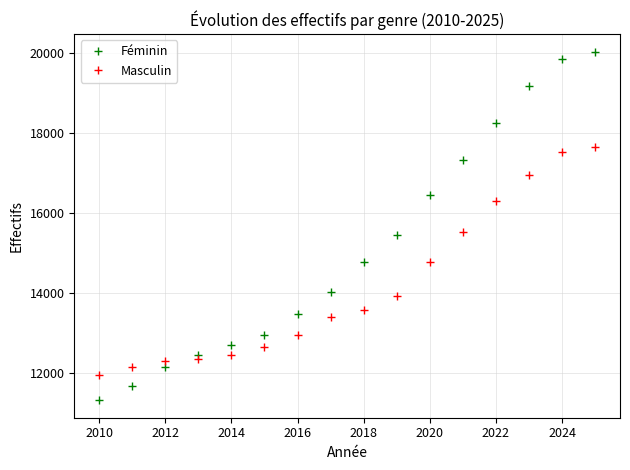

List the series in order of their peak value, lowest first.

Masculin, Féminin